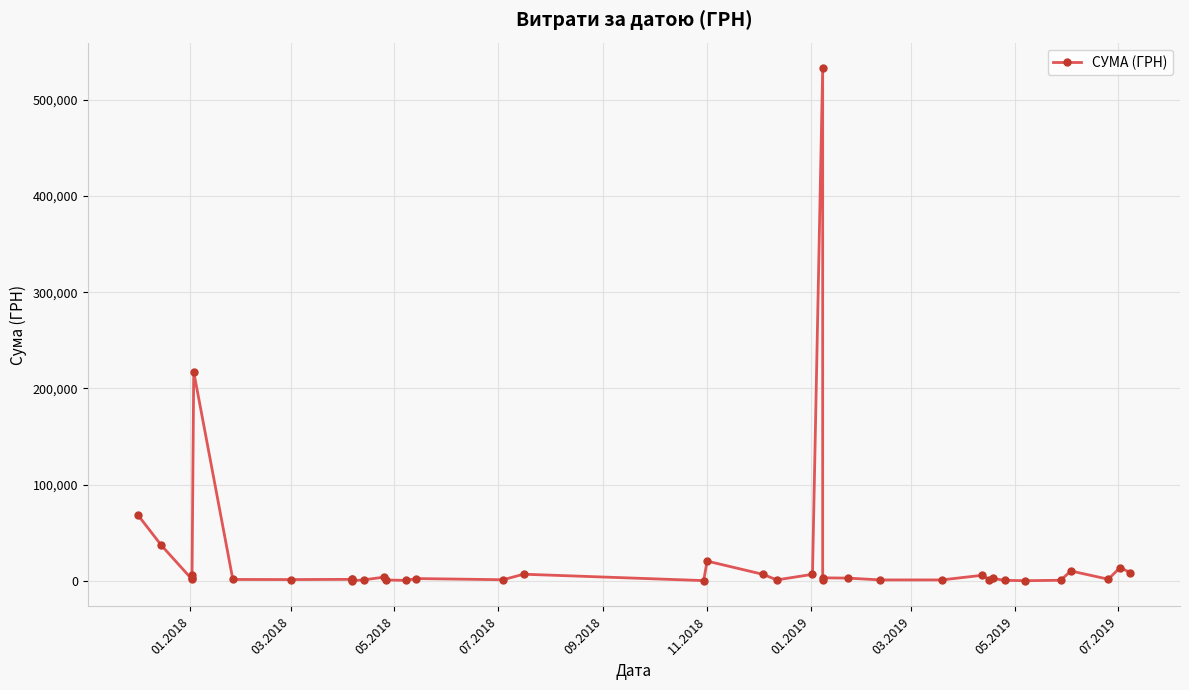

Is it true that the value at 05.2018 is 1653.8?

True